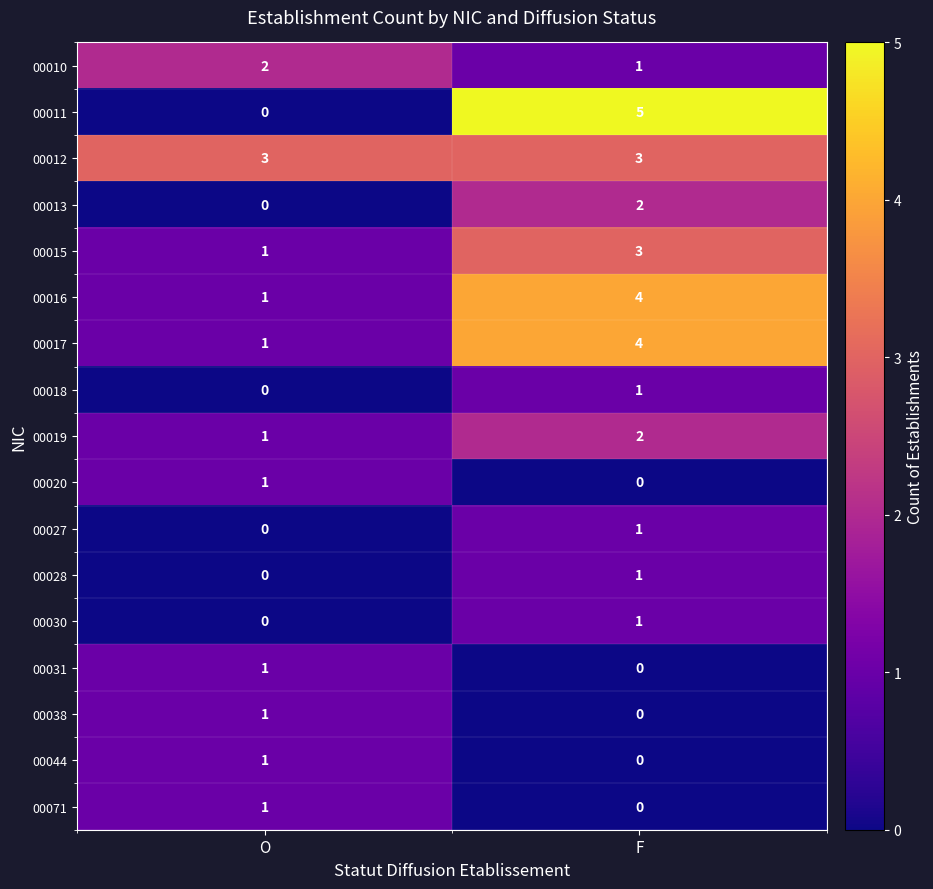

At which category does the chart reach its peak across all series?

F